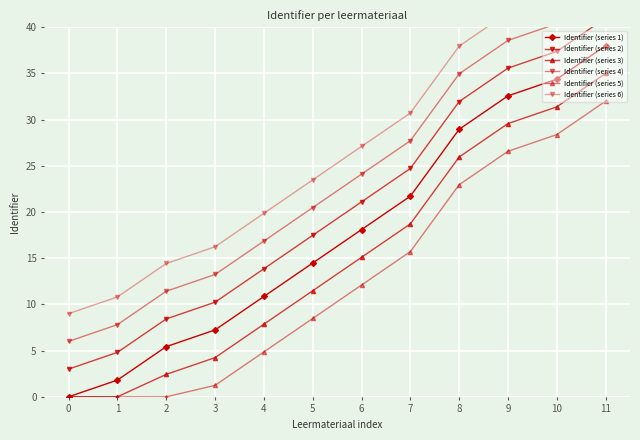

The Identifier (series 4) series shows 20.5 at 5. True or false?

True